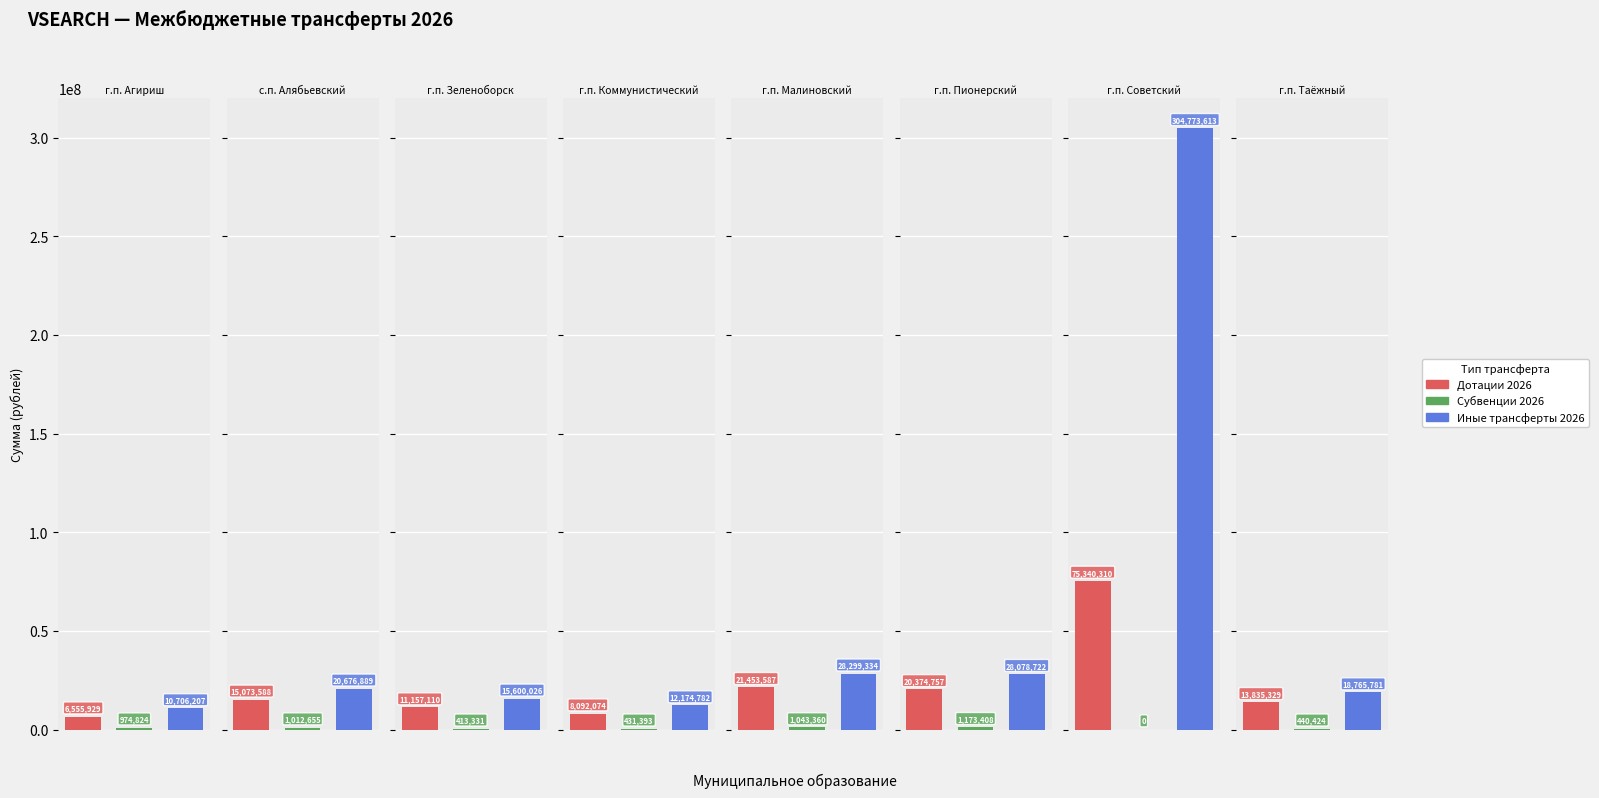

Reading right to left, transcribe all the data shown in this chart.

Дотации 2026: 13835329.0	75340310.0	20374757.0	21453587.0	8092074.0	11157110.0	15073588.0	6555929.0
Субвенции 2026: 440423.7	0.0	1173407.9	1043360.5	431392.7	413330.5	1012654.8	974824.3
Иные трансферты 2026: 18765780.6	304773613.1	28078722.2	28299334.3	12174781.7	15600025.9	20676888.9	10706207.3